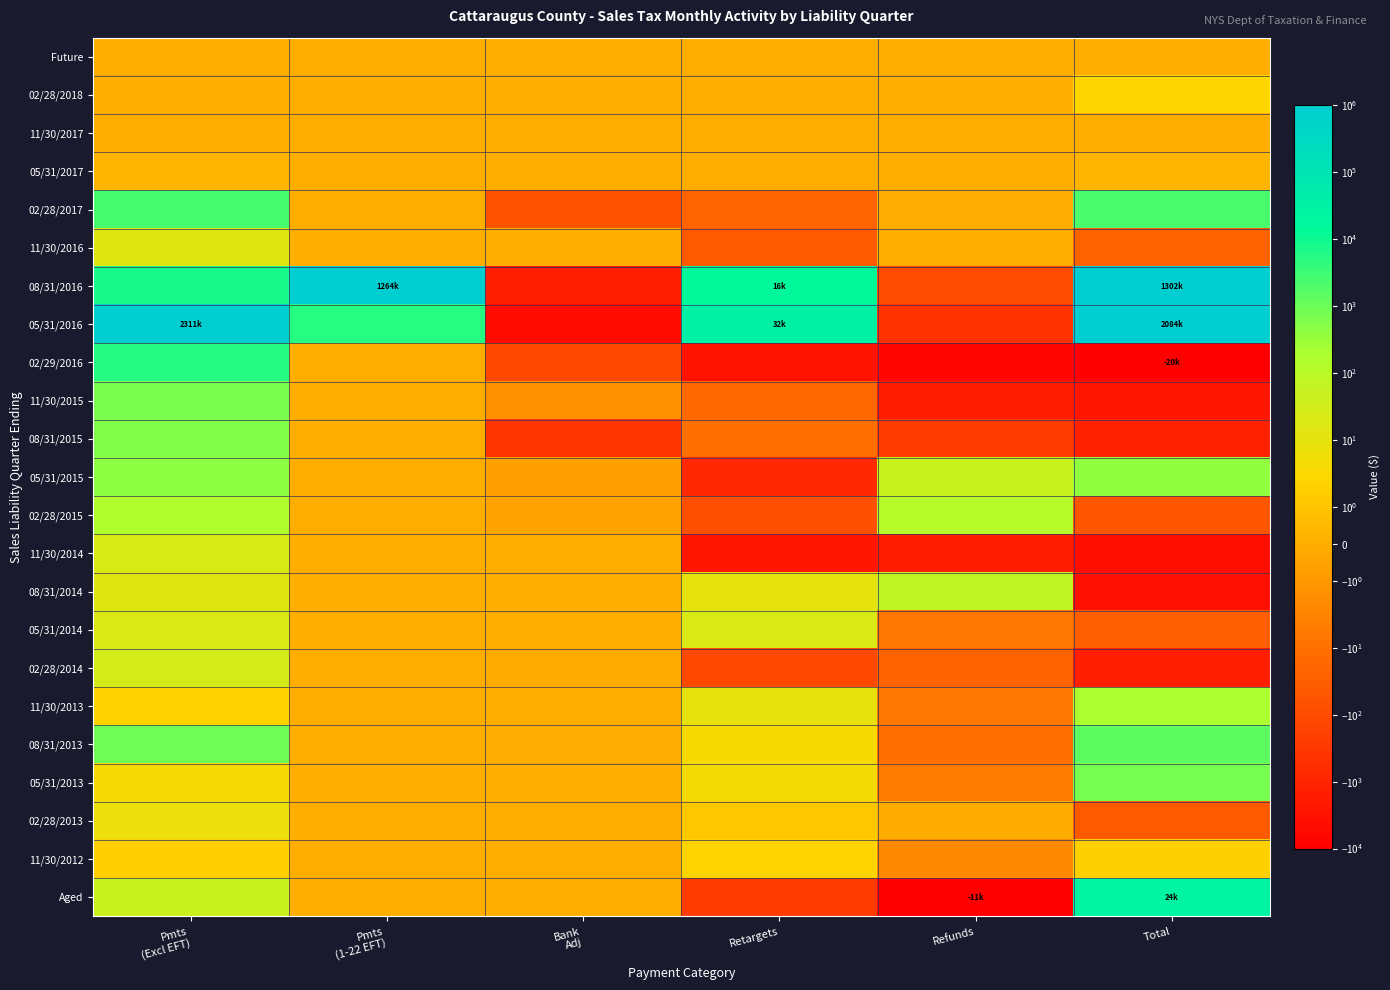

Reading left to right, list all the values displayed in this chart.

Future: Pmts
(Excl EFT)=0.0	Pmts
(1-22 EFT)=0.0	Bank
Adj=0.0	Retargets=0.0	Refunds=0.0	Total=0.0
02/28/2018: Pmts
(Excl EFT)=0.0	Pmts
(1-22 EFT)=0.0	Bank
Adj=0.0	Retargets=0.0	Refunds=0.0	Total=2.8
11/30/2017: Pmts
(Excl EFT)=0.0	Pmts
(1-22 EFT)=0.0	Bank
Adj=0.0	Retargets=0.0	Refunds=0.0	Total=0.0
05/31/2017: Pmts
(Excl EFT)=0.3	Pmts
(1-22 EFT)=0.0	Bank
Adj=0.0	Retargets=0.0	Refunds=0.0	Total=0.3
02/28/2017: Pmts
(Excl EFT)=2461.2	Pmts
(1-22 EFT)=0.0	Bank
Adj=-60.4	Retargets=-20.8	Refunds=-0.1	Total=2345.1
11/30/2016: Pmts
(Excl EFT)=15.2	Pmts
(1-22 EFT)=0.0	Bank
Adj=0.0	Retargets=-37.3	Refunds=0.0	Total=-21.9
08/31/2016: Pmts
(Excl EFT)=7739.6	Pmts
(1-22 EFT)=1264262.0	Bank
Adj=-1385.1	Retargets=15500.3	Refunds=-92.3	Total=1302460.2
05/31/2016: Pmts
(Excl EFT)=2310838.2	Pmts
(1-22 EFT)=5361.5	Bank
Adj=-4831.5	Retargets=31585.4	Refunds=-435.0	Total=2083799.8
02/29/2016: Pmts
(Excl EFT)=5616.6	Pmts
(1-22 EFT)=0.0	Bank
Adj=-112.6	Retargets=-3070.4	Refunds=-6636.1	Total=-20316.0
11/30/2015: Pmts
(Excl EFT)=695.5	Pmts
(1-22 EFT)=0.0	Bank
Adj=-1.6	Retargets=-18.0	Refunds=-1559.9	Total=-2488.5
08/31/2015: Pmts
(Excl EFT)=562.7	Pmts
(1-22 EFT)=0.0	Bank
Adj=-367.8	Retargets=-11.3	Refunds=-241.8	Total=-1227.0
05/31/2015: Pmts
(Excl EFT)=431.4	Pmts
(1-22 EFT)=0.0	Bank
Adj=-0.6	Retargets=-814.4	Refunds=43.6	Total=384.1
02/28/2015: Pmts
(Excl EFT)=167.6	Pmts
(1-22 EFT)=0.0	Bank
Adj=-0.5	Retargets=-72.1	Refunds=118.7	Total=-47.4
11/30/2014: Pmts
(Excl EFT)=21.0	Pmts
(1-22 EFT)=0.0	Bank
Adj=0.0	Retargets=-2717.5	Refunds=-1545.7	Total=-4219.0
08/31/2014: Pmts
(Excl EFT)=14.5	Pmts
(1-22 EFT)=0.0	Bank
Adj=0.0	Retargets=9.7	Refunds=66.6	Total=-3674.2
05/31/2014: Pmts
(Excl EFT)=19.7	Pmts
(1-22 EFT)=0.0	Bank
Adj=0.0	Retargets=19.8	Refunds=-7.4	Total=-27.7
02/28/2014: Pmts
(Excl EFT)=26.9	Pmts
(1-22 EFT)=0.0	Bank
Adj=-0.2	Retargets=-114.7	Refunds=-23.7	Total=-1398.1
11/30/2013: Pmts
(Excl EFT)=2.1	Pmts
(1-22 EFT)=0.0	Bank
Adj=0.0	Retargets=9.2	Refunds=-7.0	Total=191.7
08/31/2013: Pmts
(Excl EFT)=871.7	Pmts
(1-22 EFT)=0.0	Bank
Adj=-0.1	Retargets=3.8	Refunds=-11.6	Total=1400.2
05/31/2013: Pmts
(Excl EFT)=4.1	Pmts
(1-22 EFT)=0.0	Bank
Adj=0.0	Retargets=4.6	Refunds=-5.3	Total=736.0
02/28/2013: Pmts
(Excl EFT)=7.8	Pmts
(1-22 EFT)=0.0	Bank
Adj=0.0	Retargets=1.1	Refunds=-0.1	Total=-37.5
11/30/2012: Pmts
(Excl EFT)=1.9	Pmts
(1-22 EFT)=0.0	Bank
Adj=0.0	Retargets=2.4	Refunds=-2.3	Total=1.9
Aged: Pmts
(Excl EFT)=43.5	Pmts
(1-22 EFT)=0.0	Bank
Adj=0.0	Retargets=-258.5	Refunds=-10863.8	Total=24375.2